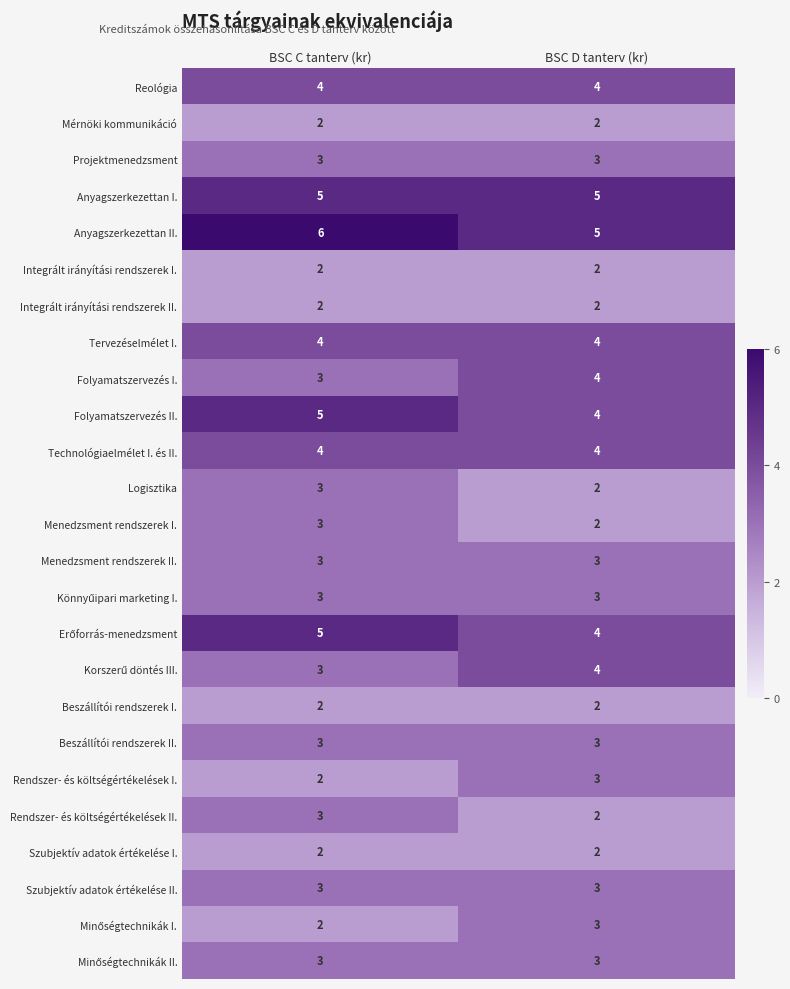

How many distinct data groups are displayed?

25